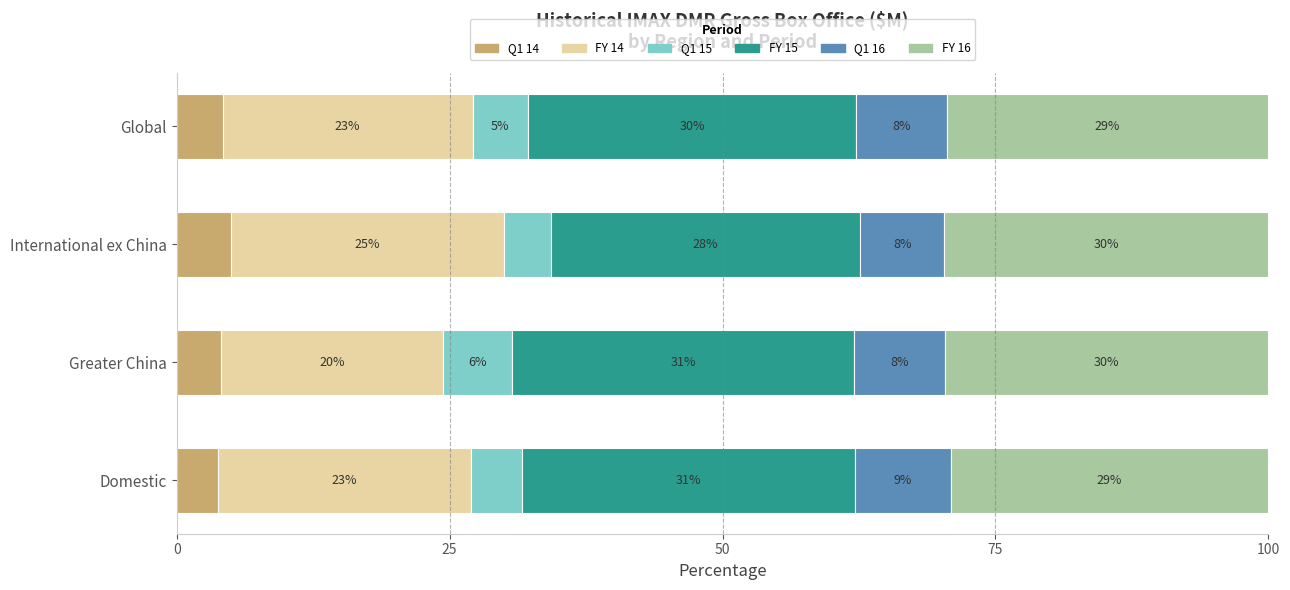

What are all the series names shown in the legend?

Q1 14, FY 14, Q1 15, FY 15, Q1 16, FY 16